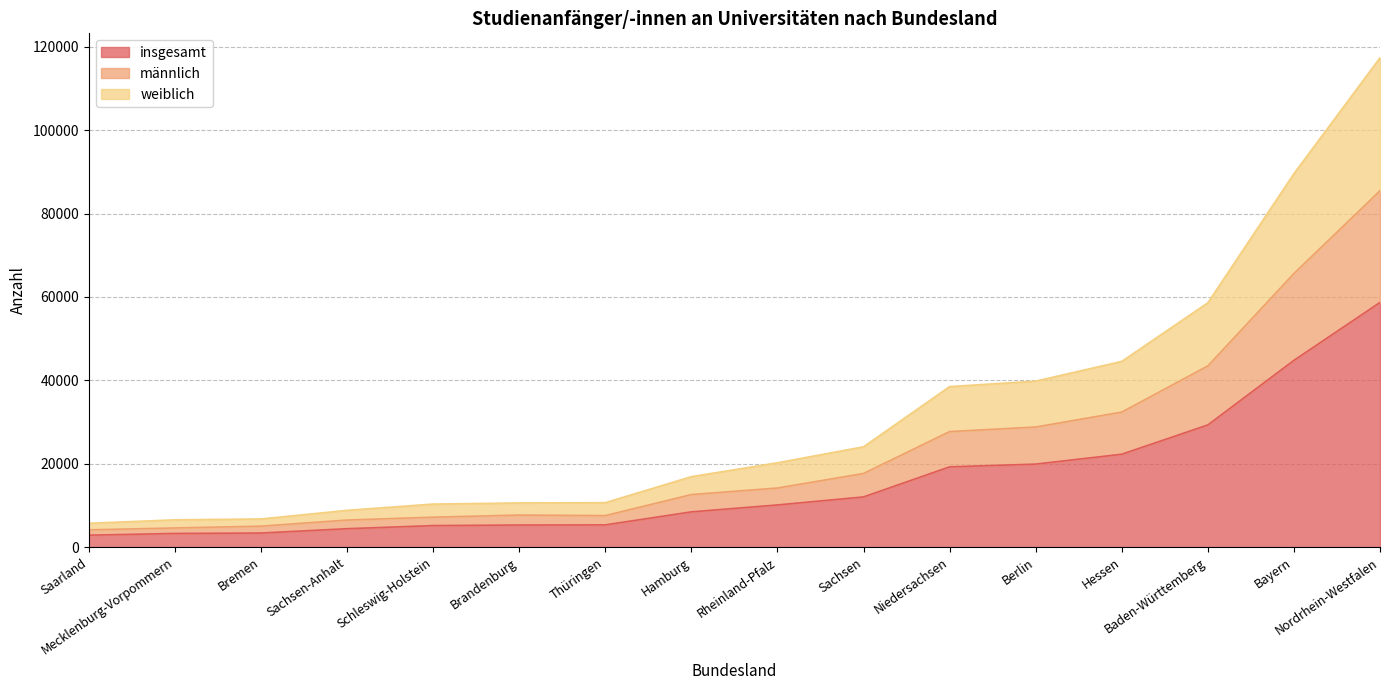

At which category is the sum across all series the highest?

Nordrhein-Westfalen